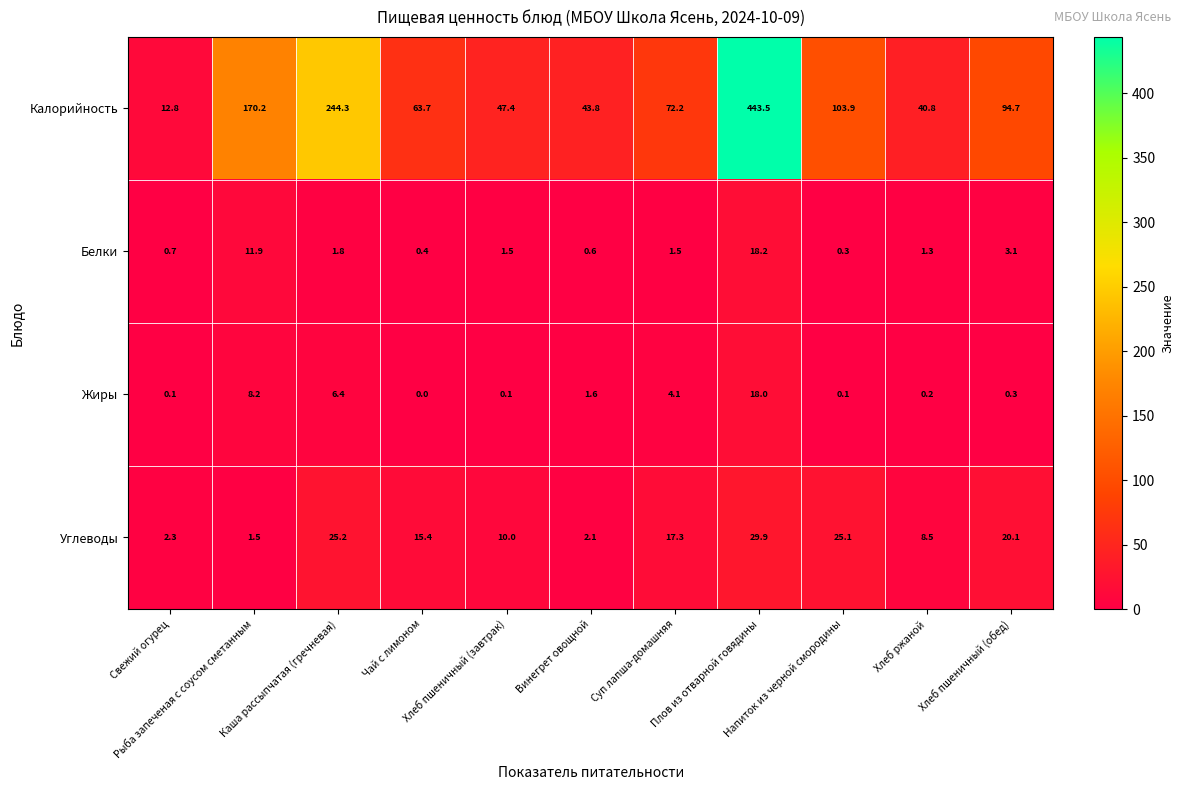

What is the maximum value for Калорийность?

443.5